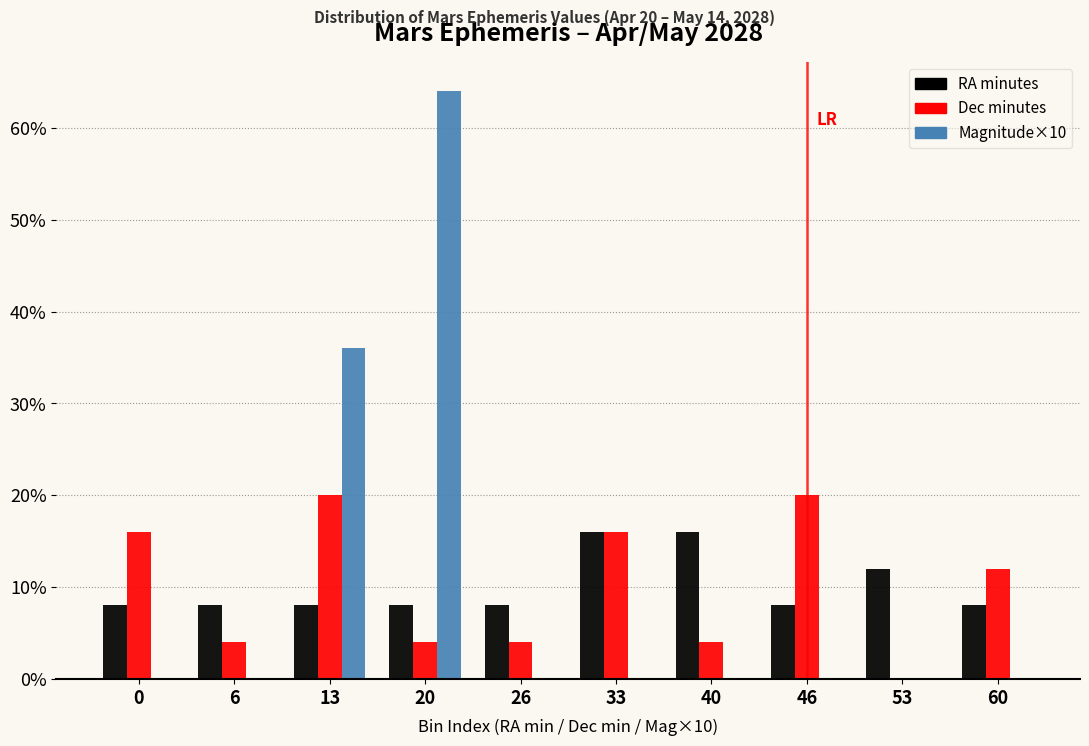

At which category does the chart reach its peak across all series?

20